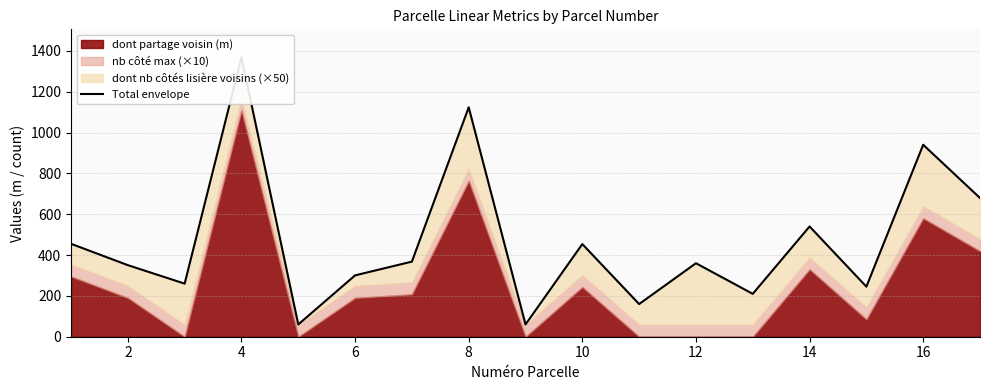

What is the difference between the maximum and minimum values?

1308.8